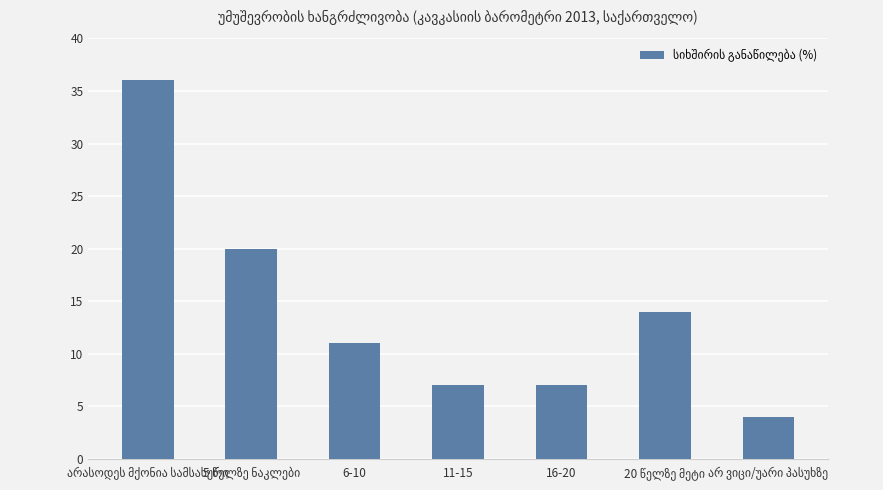

What is the smallest value displayed?

4